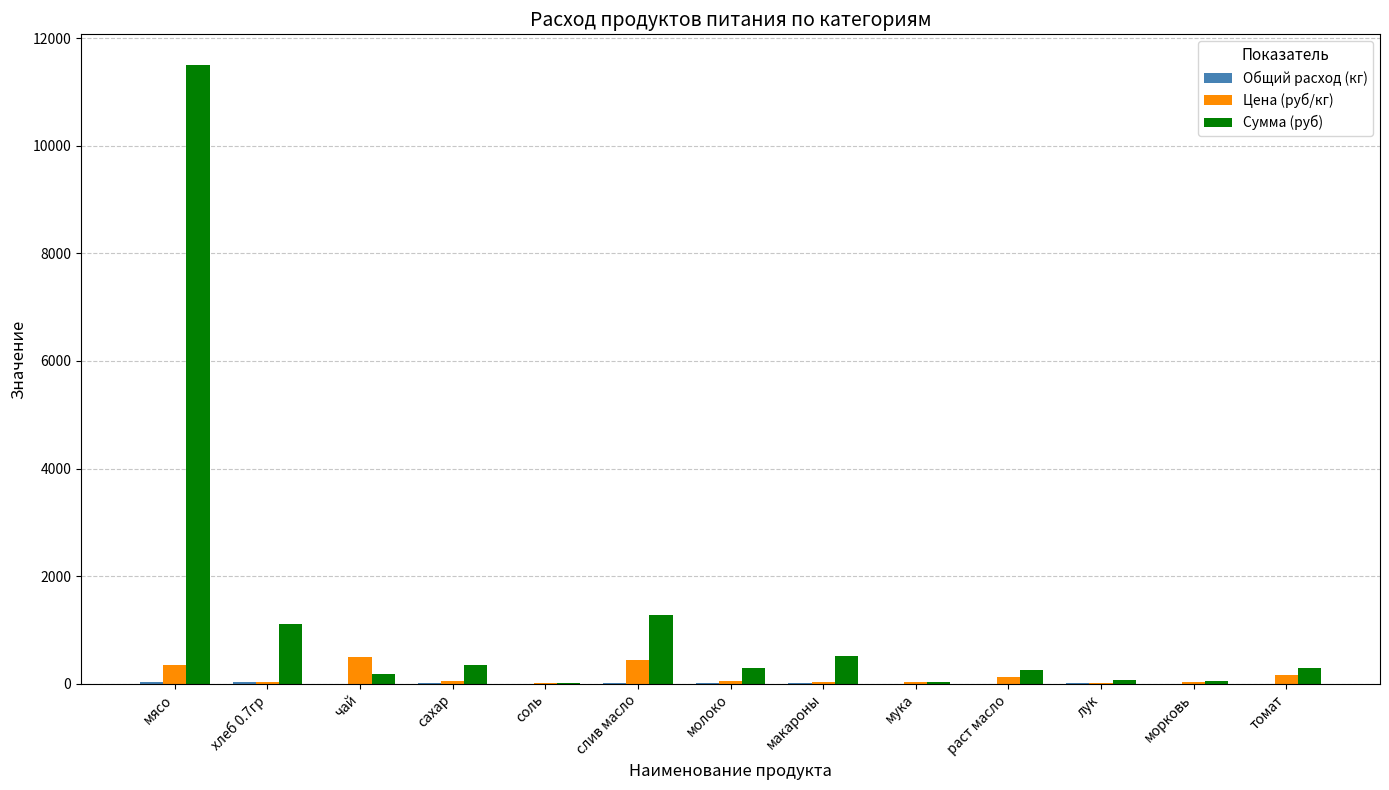

What is the greatest value displayed?

11497.5